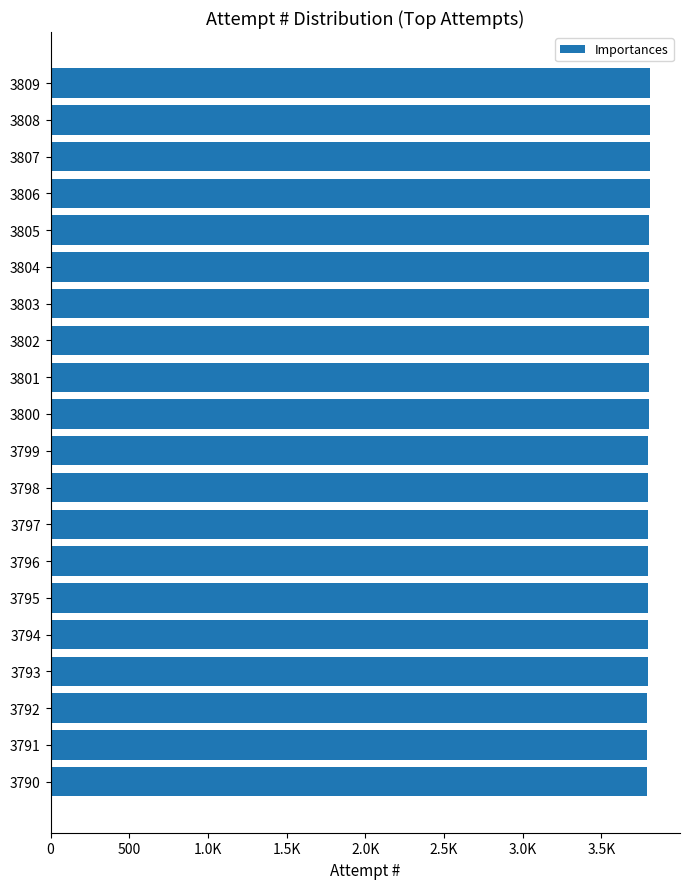

Does the chart contain any negative values?

No